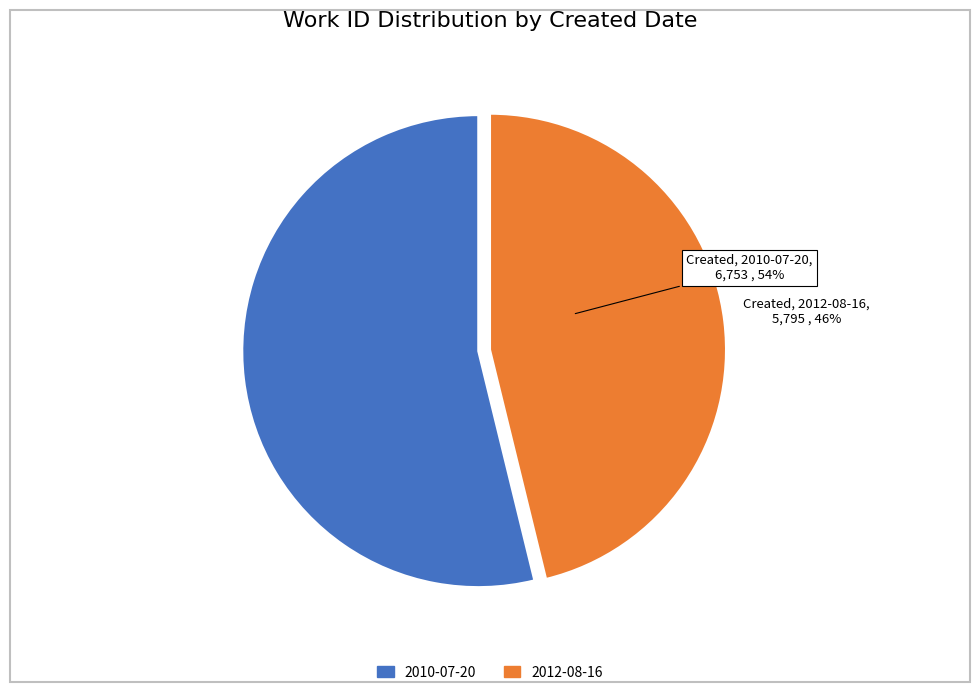

Which has a higher value, 2010-07-20 or 2012-08-16?

2010-07-20